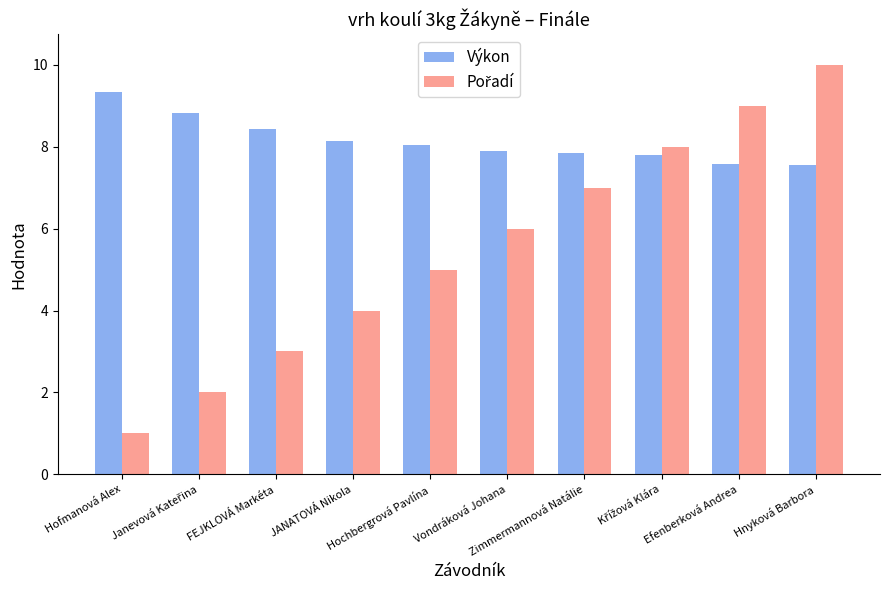

Which series has the largest total across all categories?

Výkon